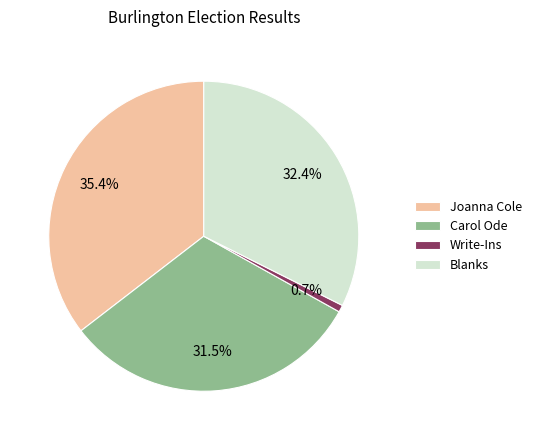

How many segments does this pie chart have?

4